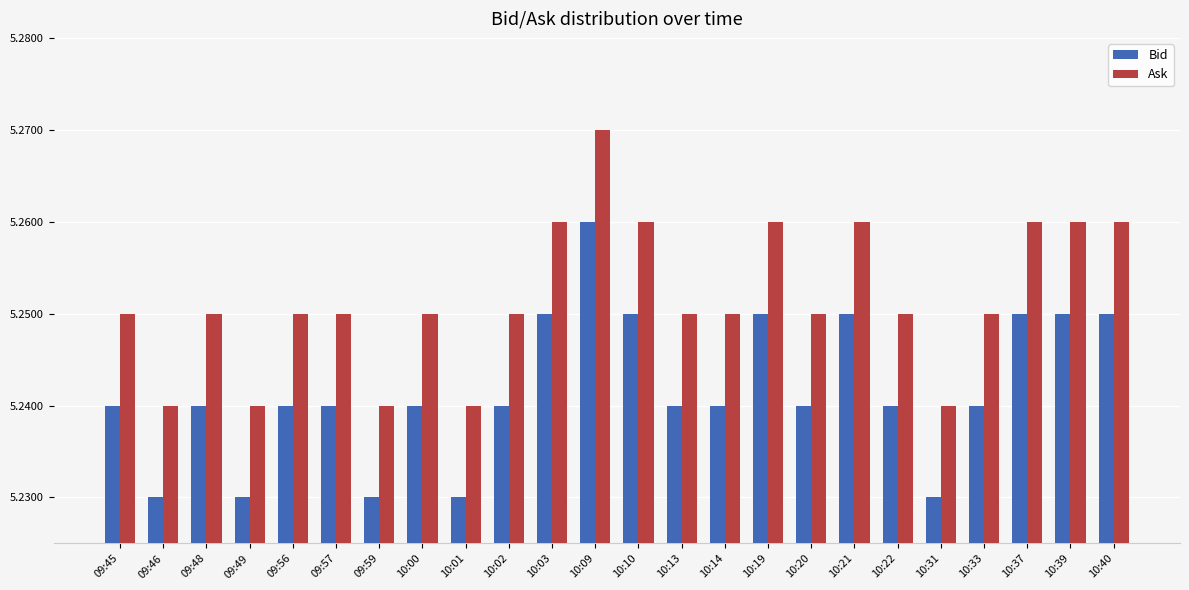

How many Ask values are between 5 and 6?

24